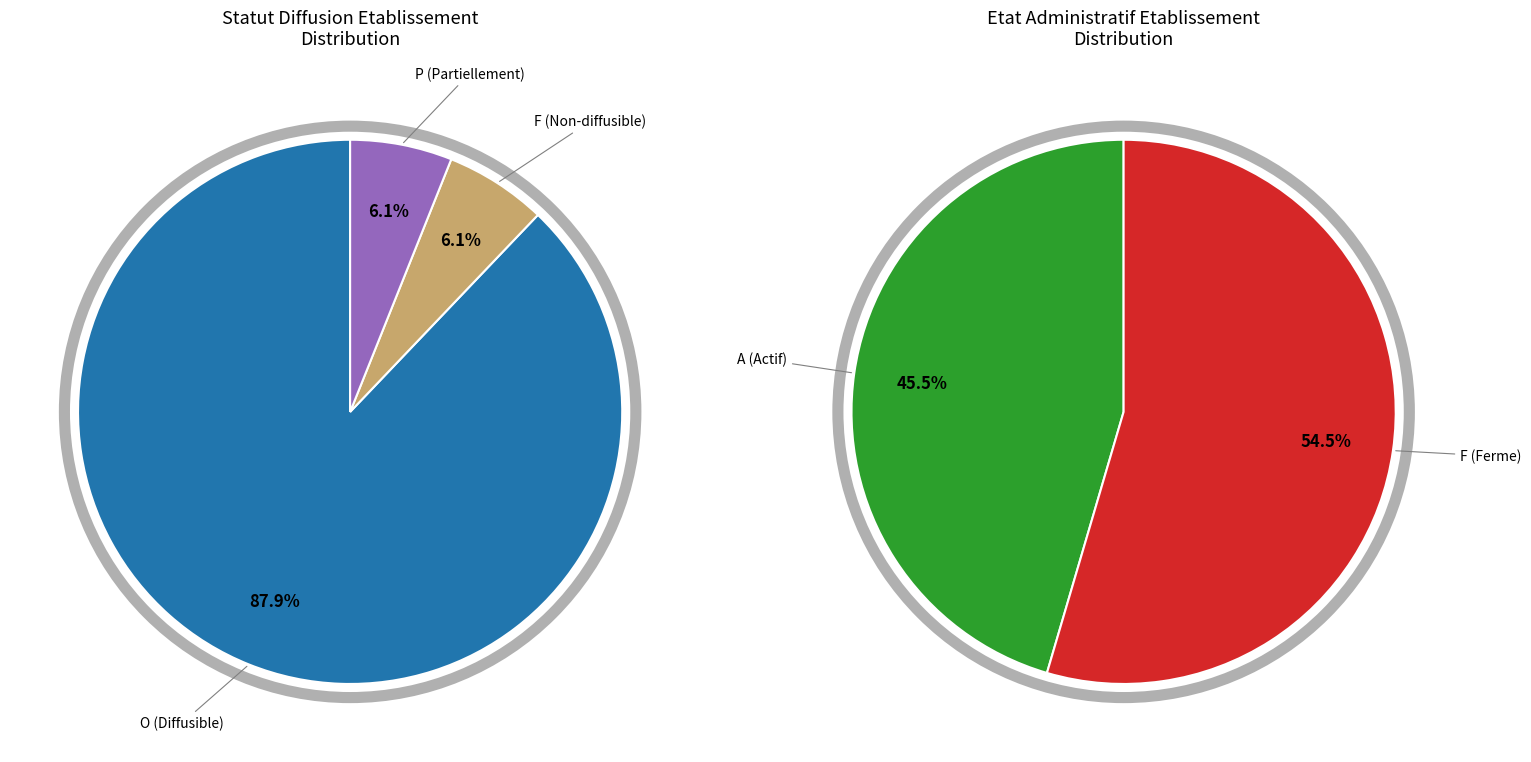

What is the change in value from O to F?

-27